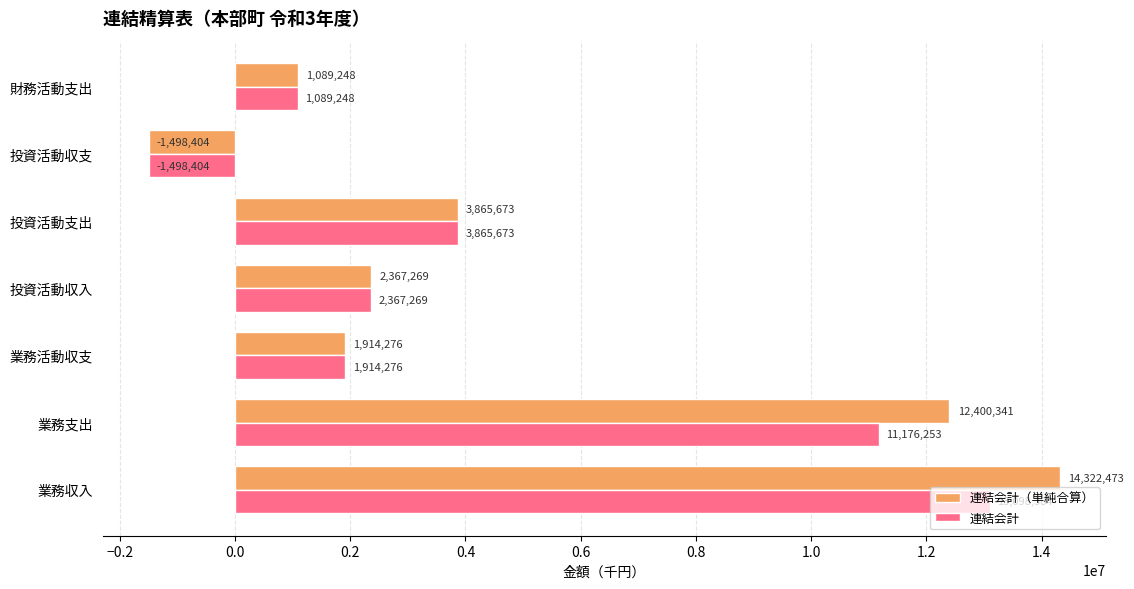

List the series in order of their peak value, highest first.

連結会計（単純合算）, 連結会計